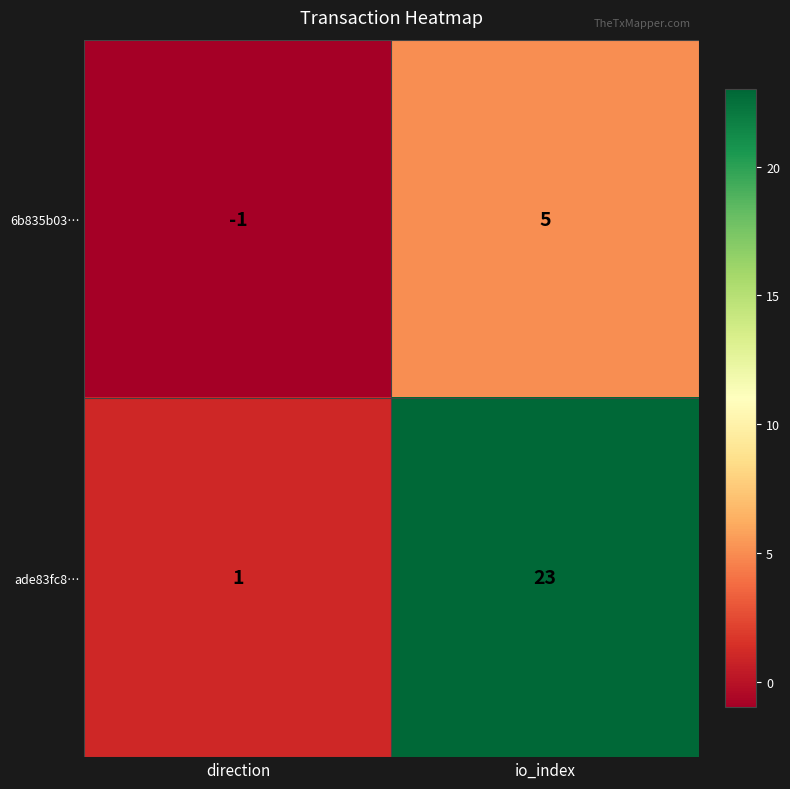

List the series in order of their overall mean, highest first.

ade83fc8…, 6b835b03…